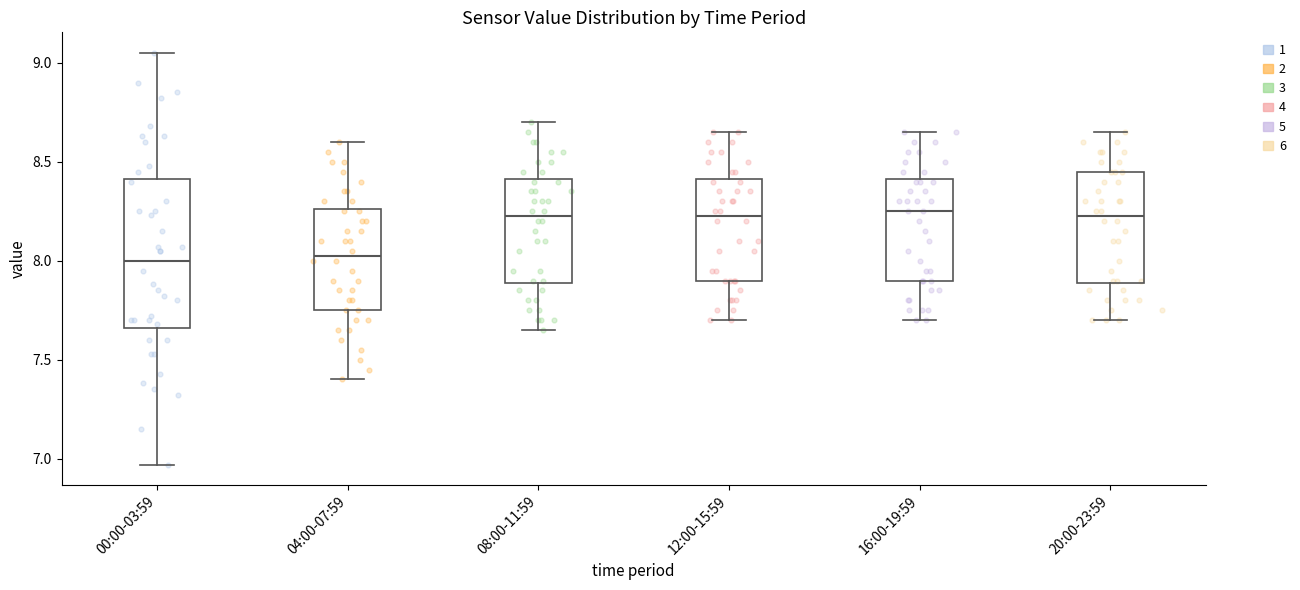

Comparing the boxes themselves (not the whiskers), which one is the tallest?

00:00-03:59